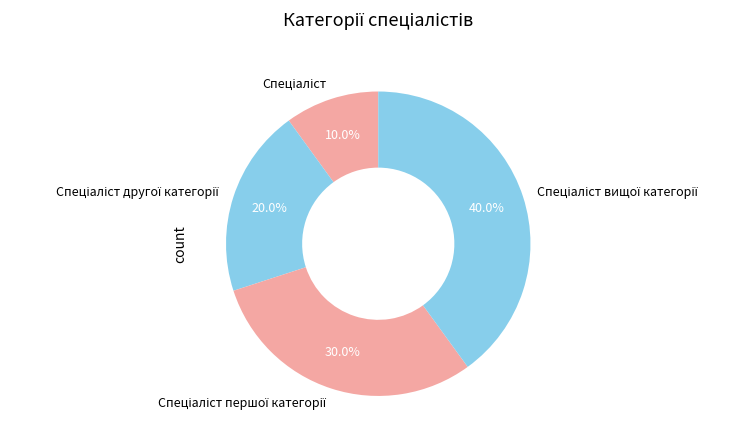

Does any single category account for the majority?

No